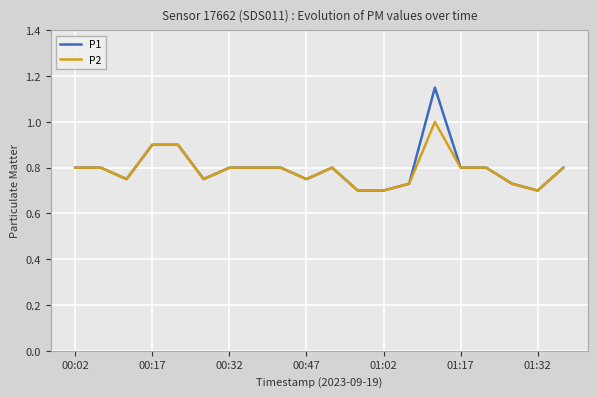

List the series in order of their peak value, lowest first.

P2, P1